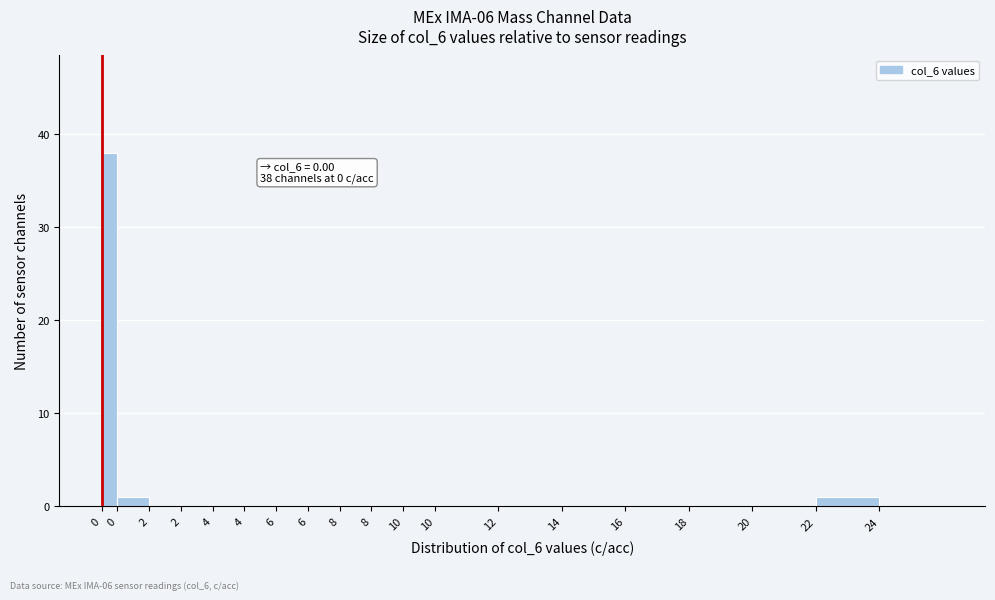

Count the number of data series in this chart.

1